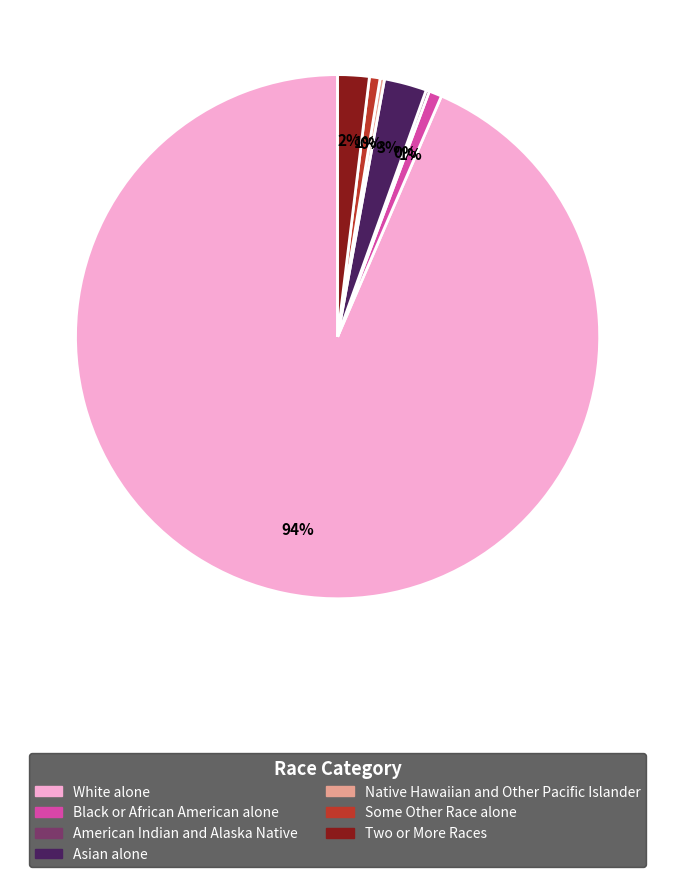

To the nearest percent, what is the average slice percentage?

14%